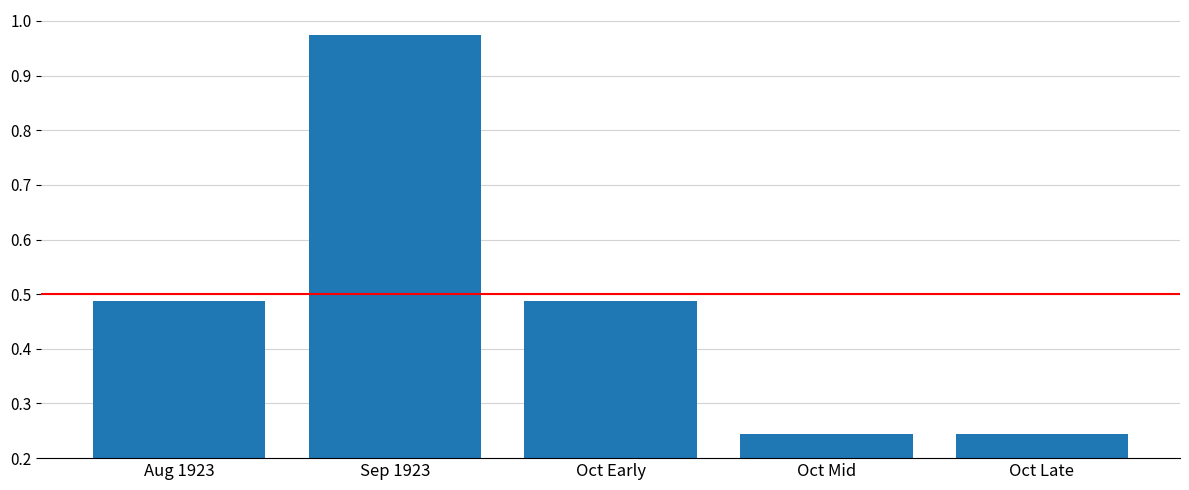

The value at Oct Early is 0.1. True or false?

False